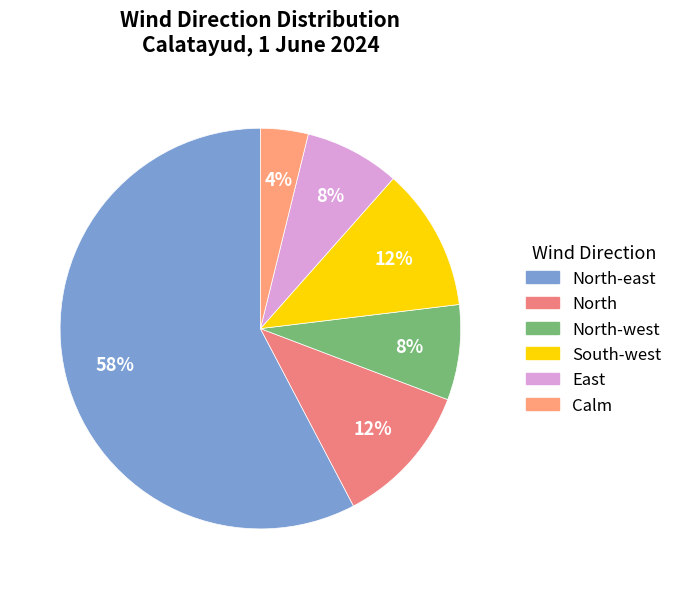

Which slice is the smallest?

Calm